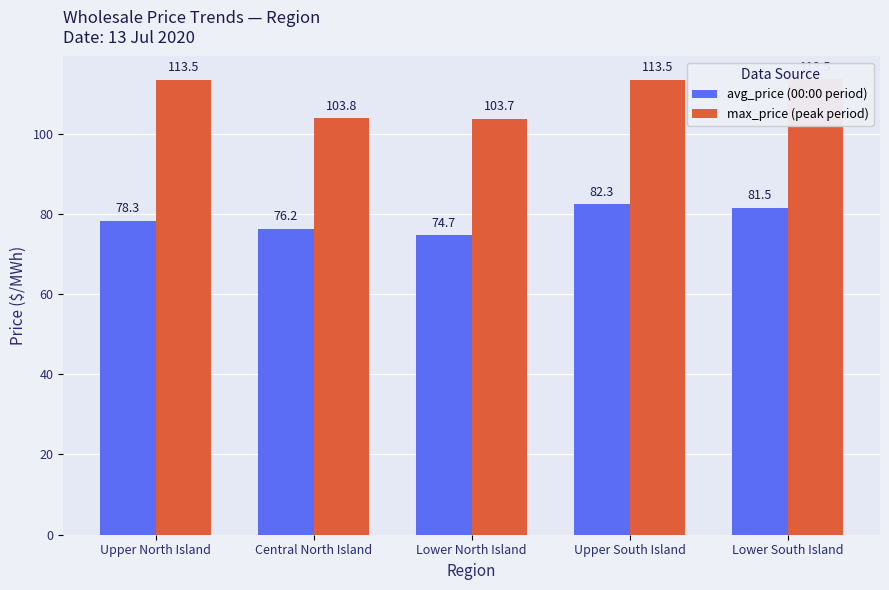

At how many categories does at least one series exceed 82?

5